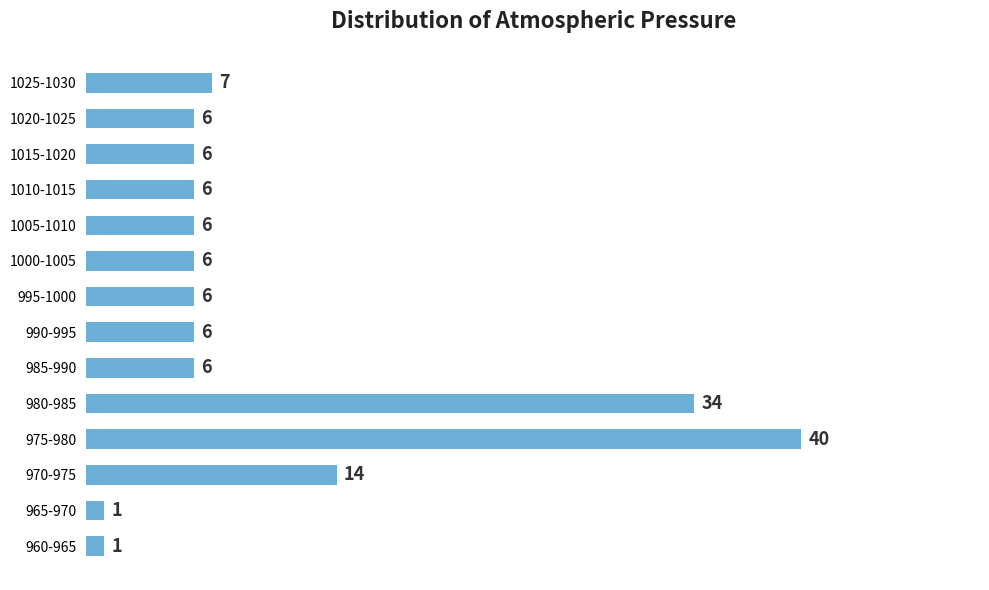

Reading top to bottom, extract all data points from this chart.

7	6	6	6	6	6	6	6	6	34	40	14	1	1